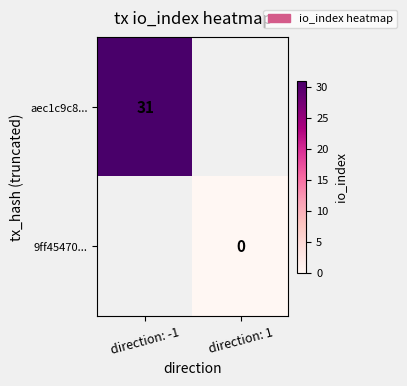

The value of aec1c9c8... at direction: -1 is 31. True or false?

True